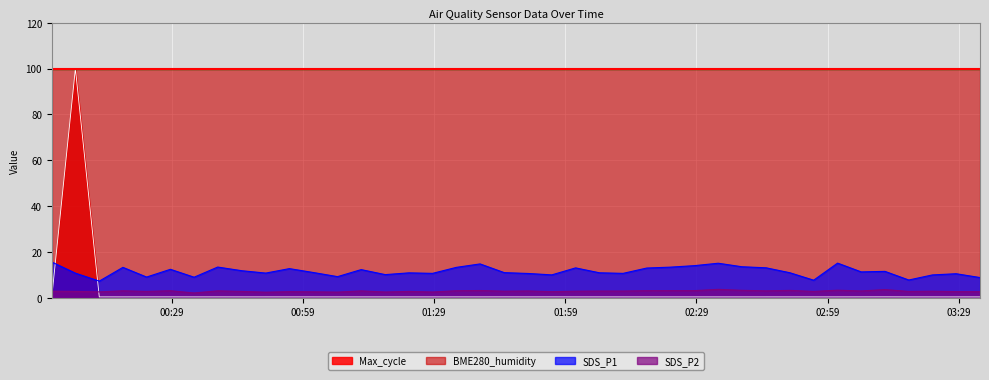

What is the average value of the SDS_P2 series?

2.9